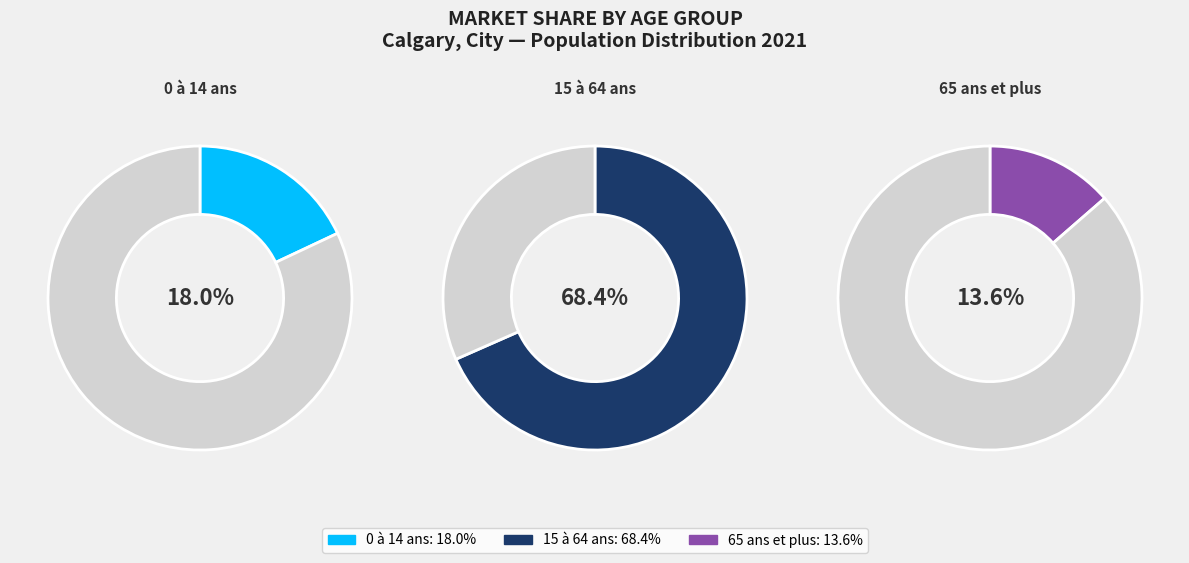

Does 0 à 14 ans represent more than half of the total?

No